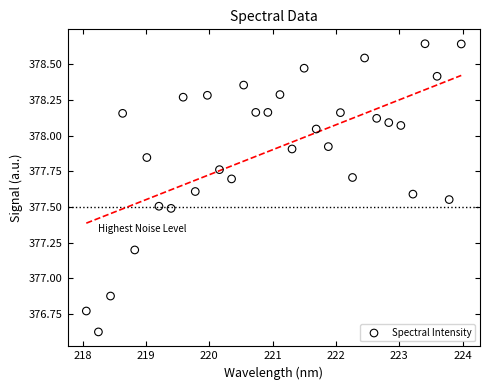

What is the range of Y values (max minus min)?

2.0